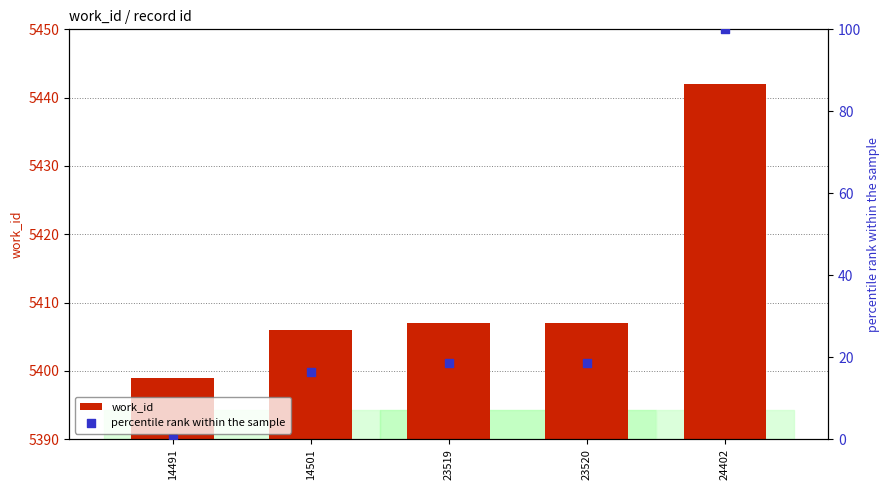

At which category is the sum across all series the highest?

24402